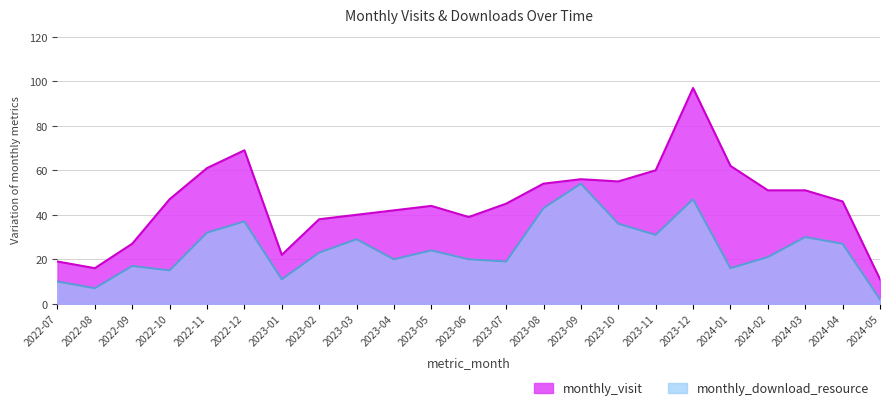

What is the total value across all series at 2023-06?

59